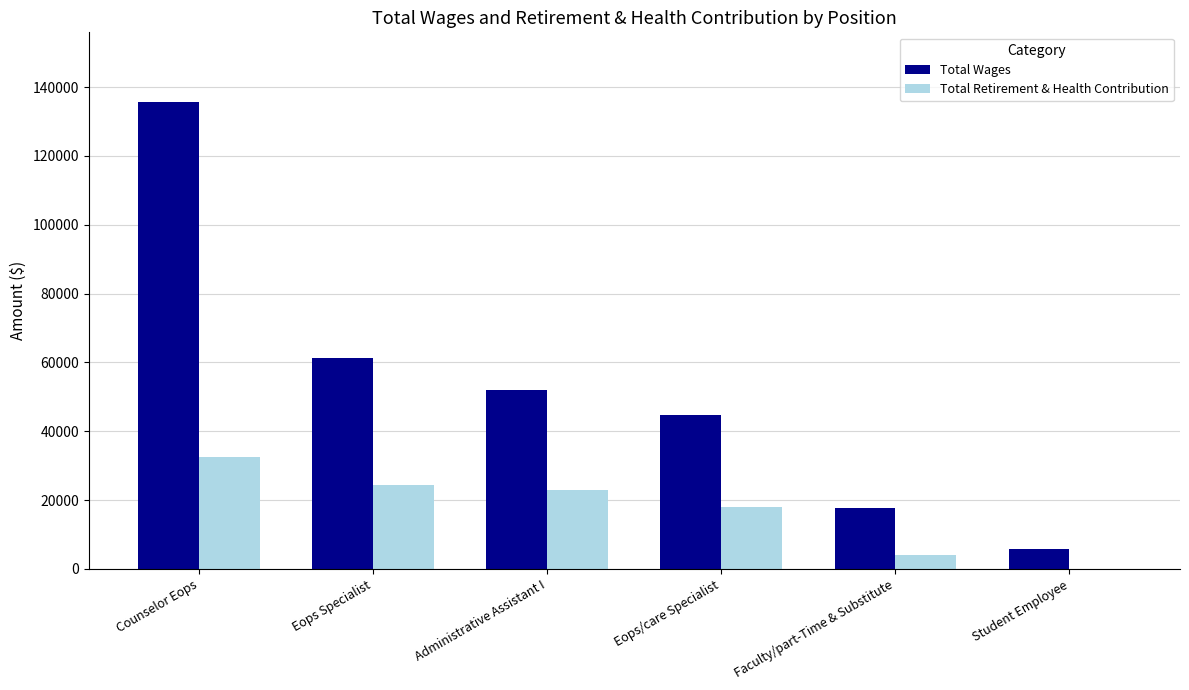

Is the value of Total Wages at Counselor Eops greater than the value of Total Retirement & Health Contribution at Counselor Eops?

Yes